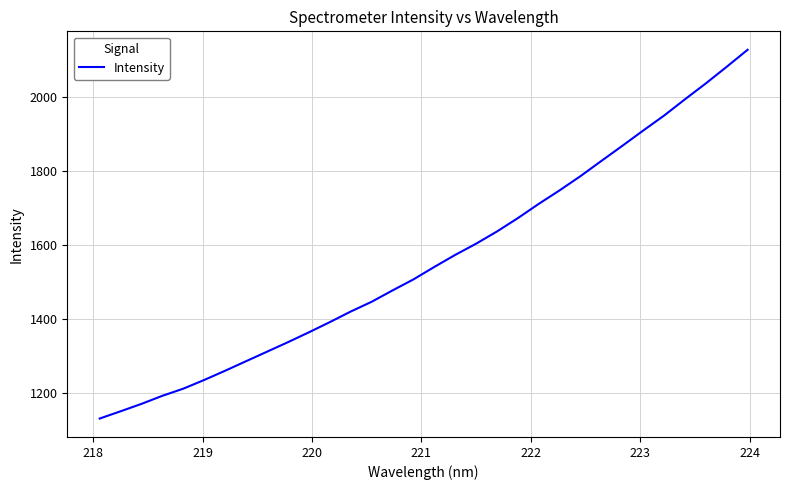

What is the minimum value shown in the chart?

1131.4